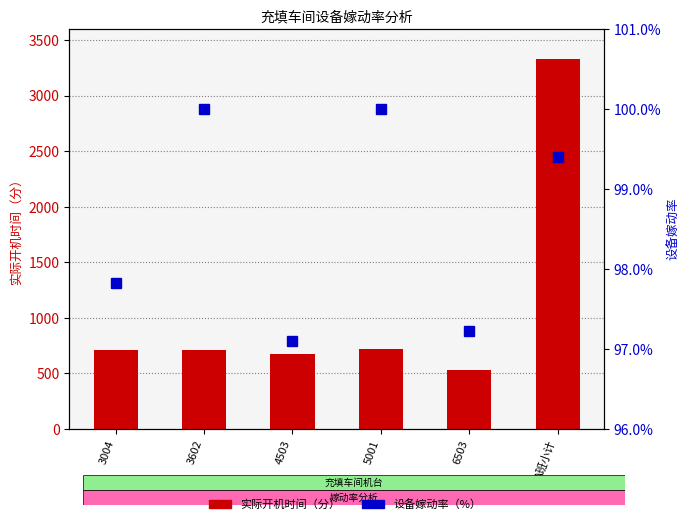

Which series has the widest spread of values?

实际开机时间（分）